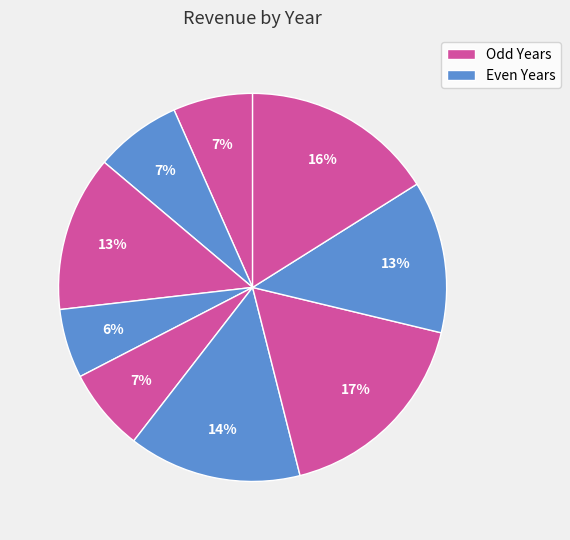

Count the number of slices in the pie.

9